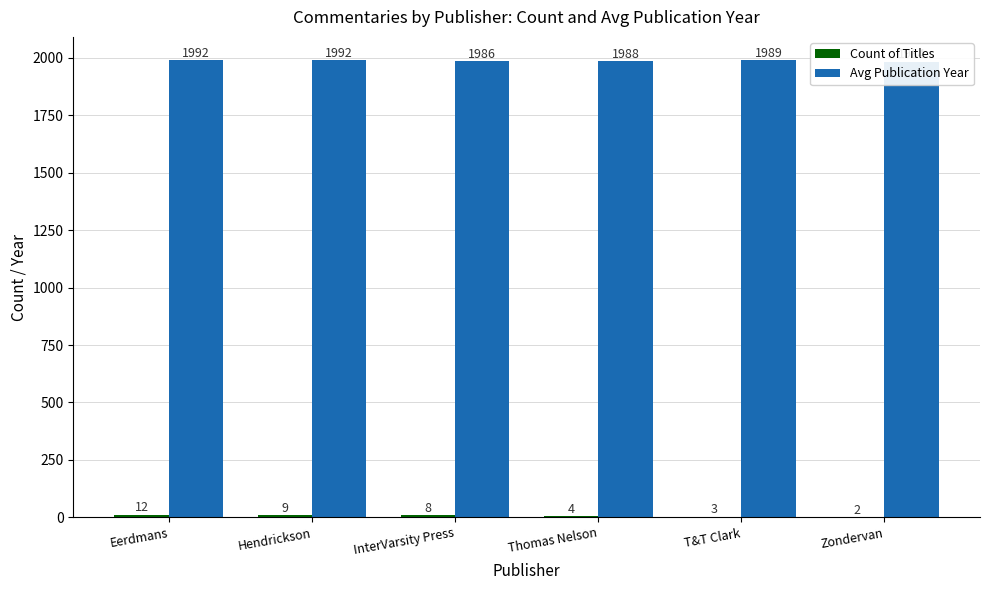

What value does the Avg Publication Year series have at Thomas Nelson?

1988